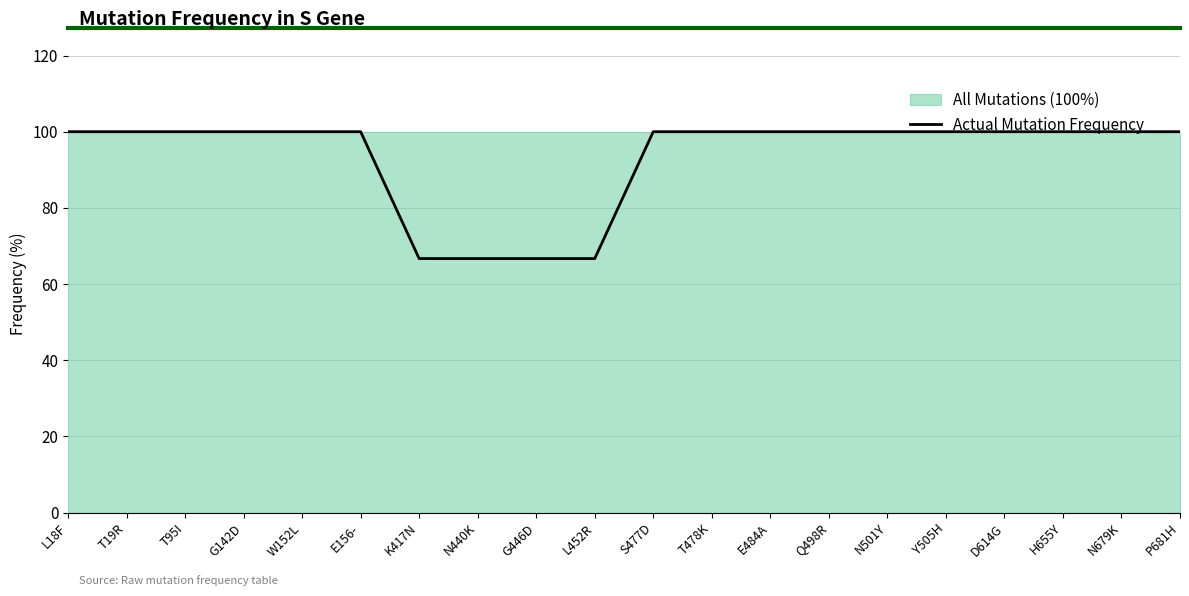

What is the ratio of the value at T95I to the value at E484A?

1.0